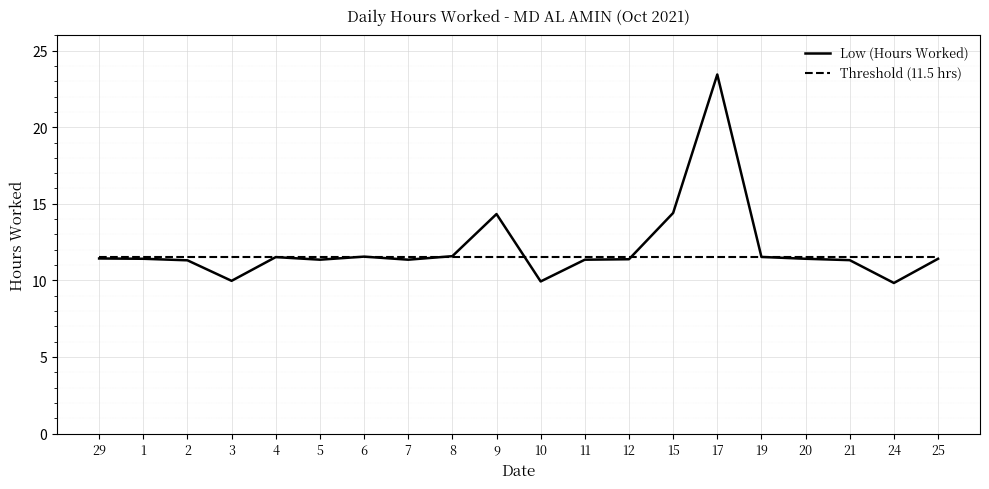

Is it true that Threshold (11.5 hrs) equals 7.3 at 15?

False